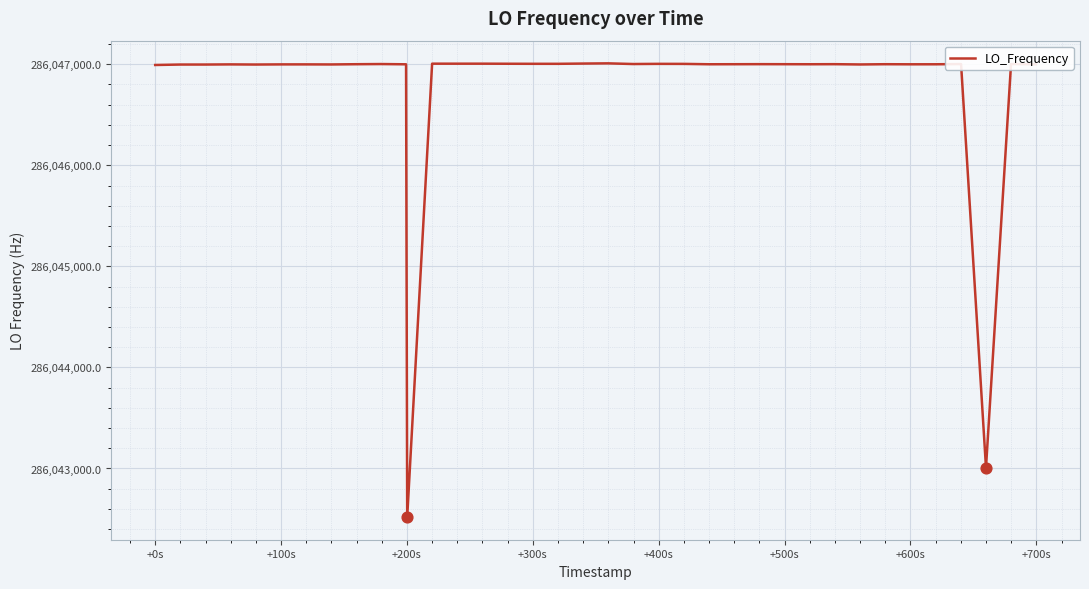

What is the greatest value displayed?

286047009.1